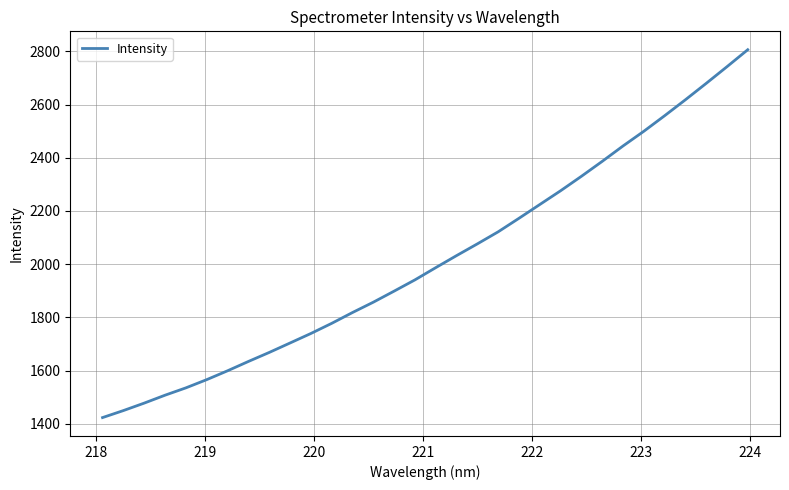

Count the number of categories in the chart.

32